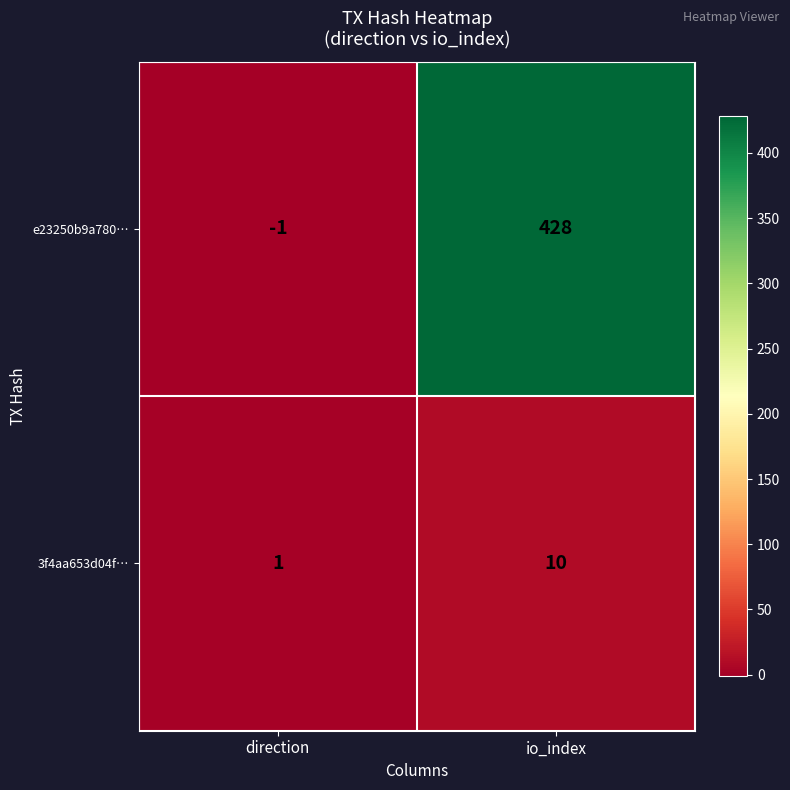

Which series changed the most between direction and io_index?

e23250b9a780…